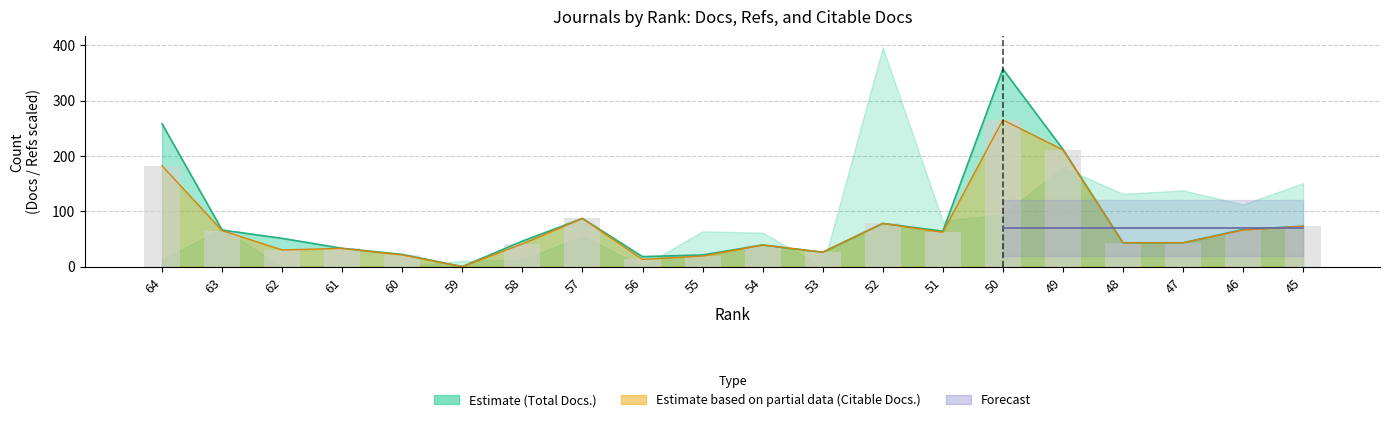

What is the value of the Total Docs. (3years) bar at the 11th from the left?

39